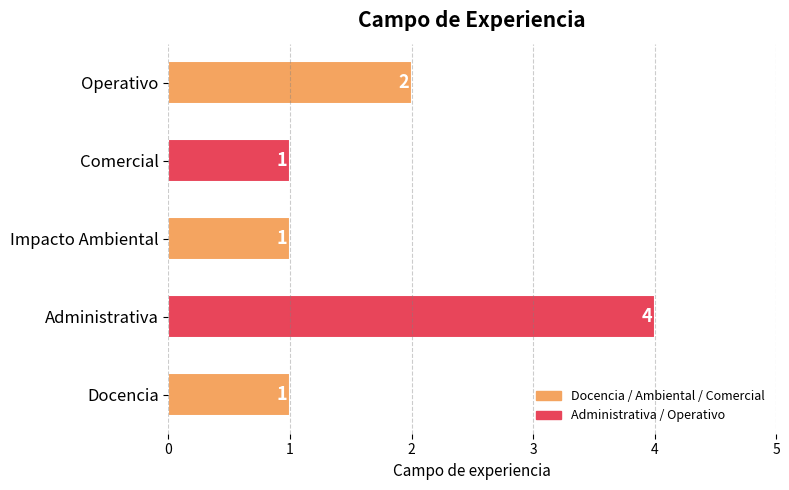

What is the difference between the second highest and second lowest values?

1